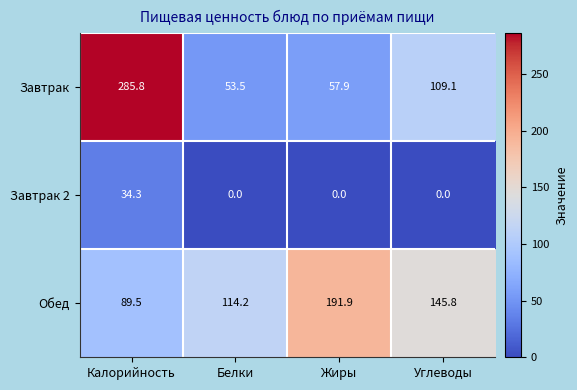

At how many categories does at least one series exceed 35?

4